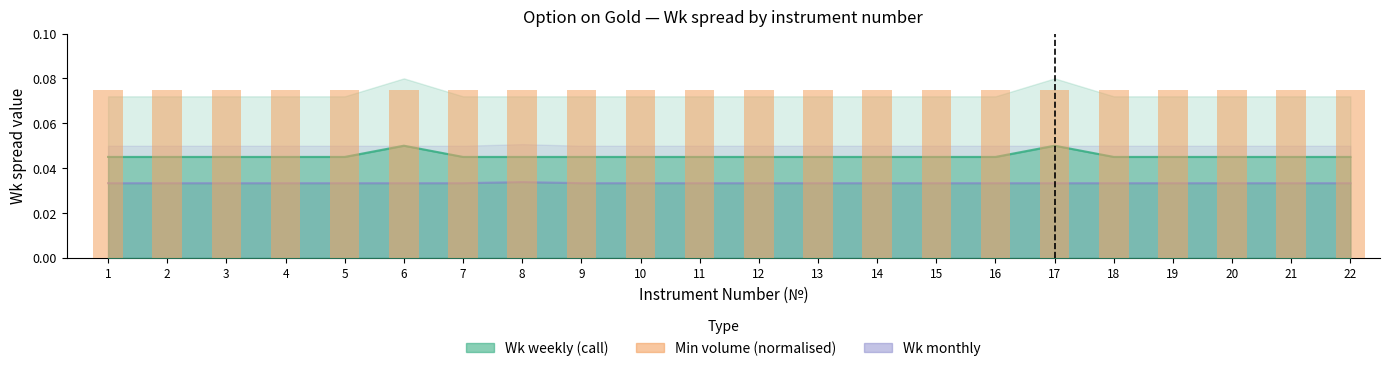

The Wk monthly series shows 0.0 at 9. True or false?

True